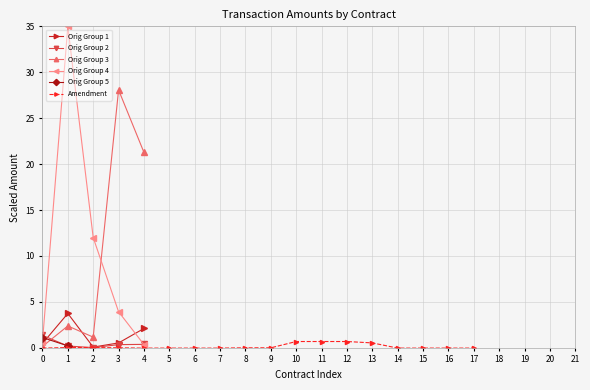

True or false: Amendment has a value of 0.7 at 10.

True